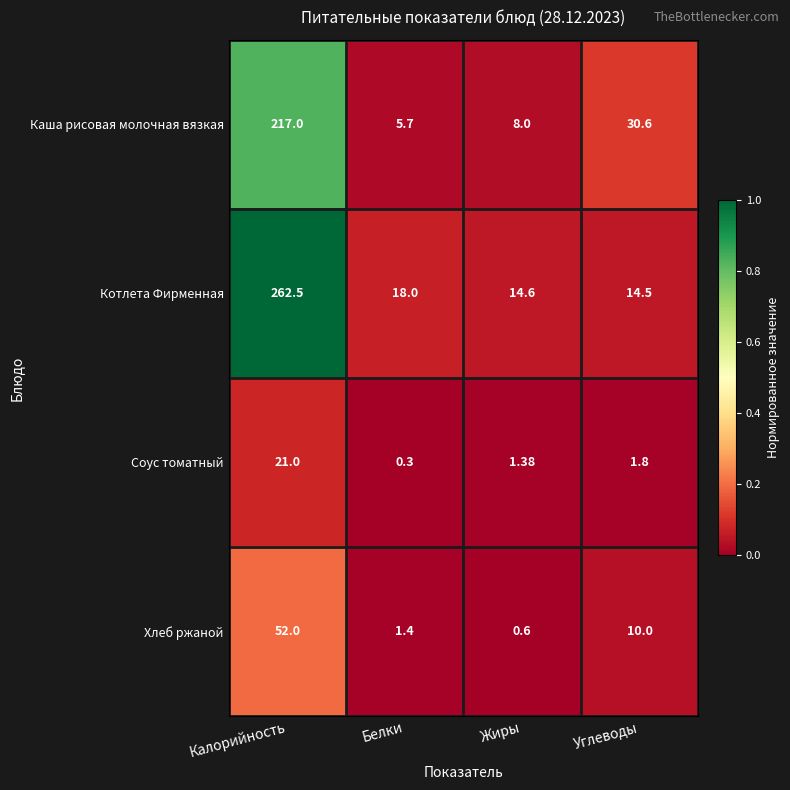

What is the maximum value shown in the chart?

262.5